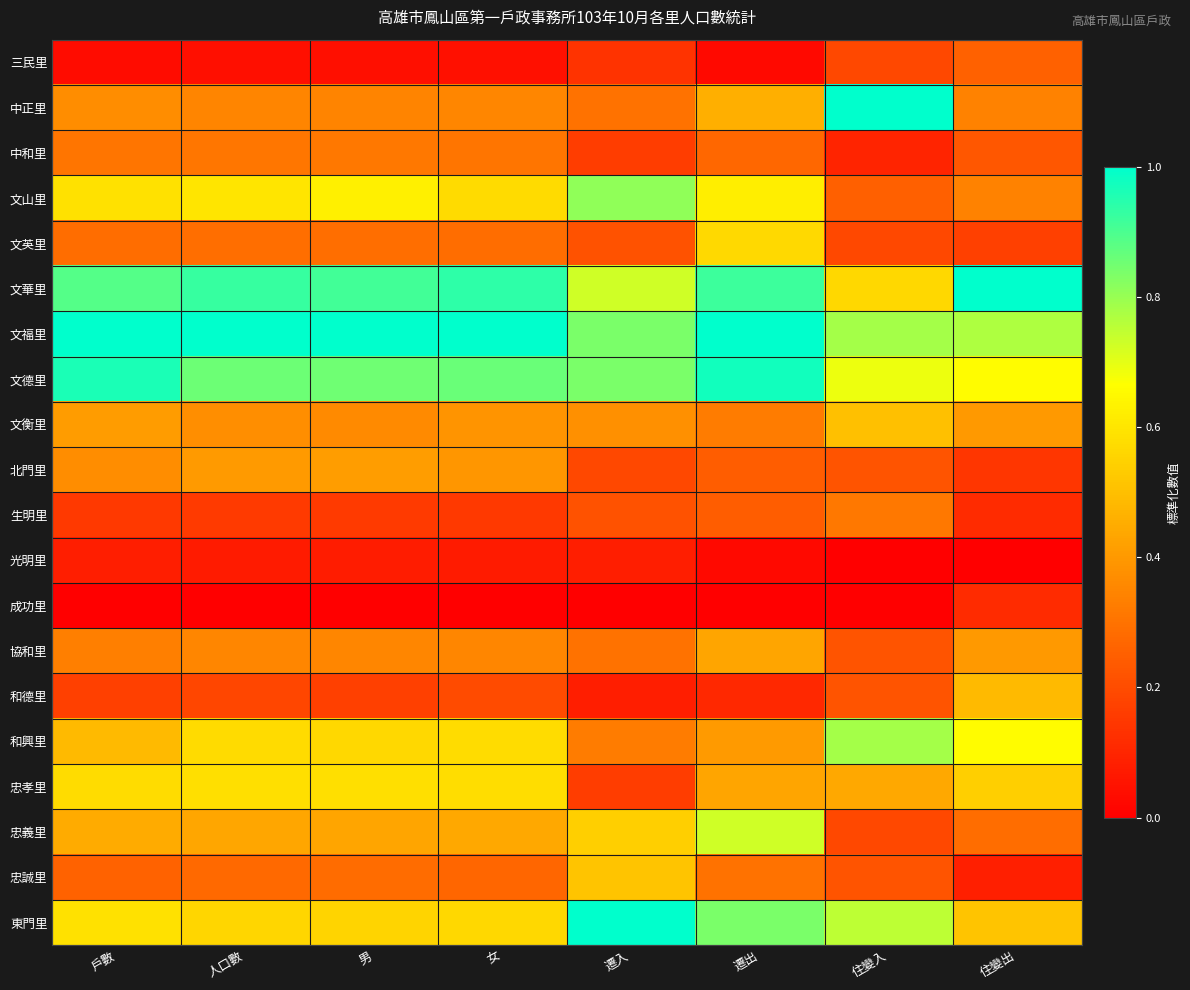

At how many categories does at least one series exceed 0?

8